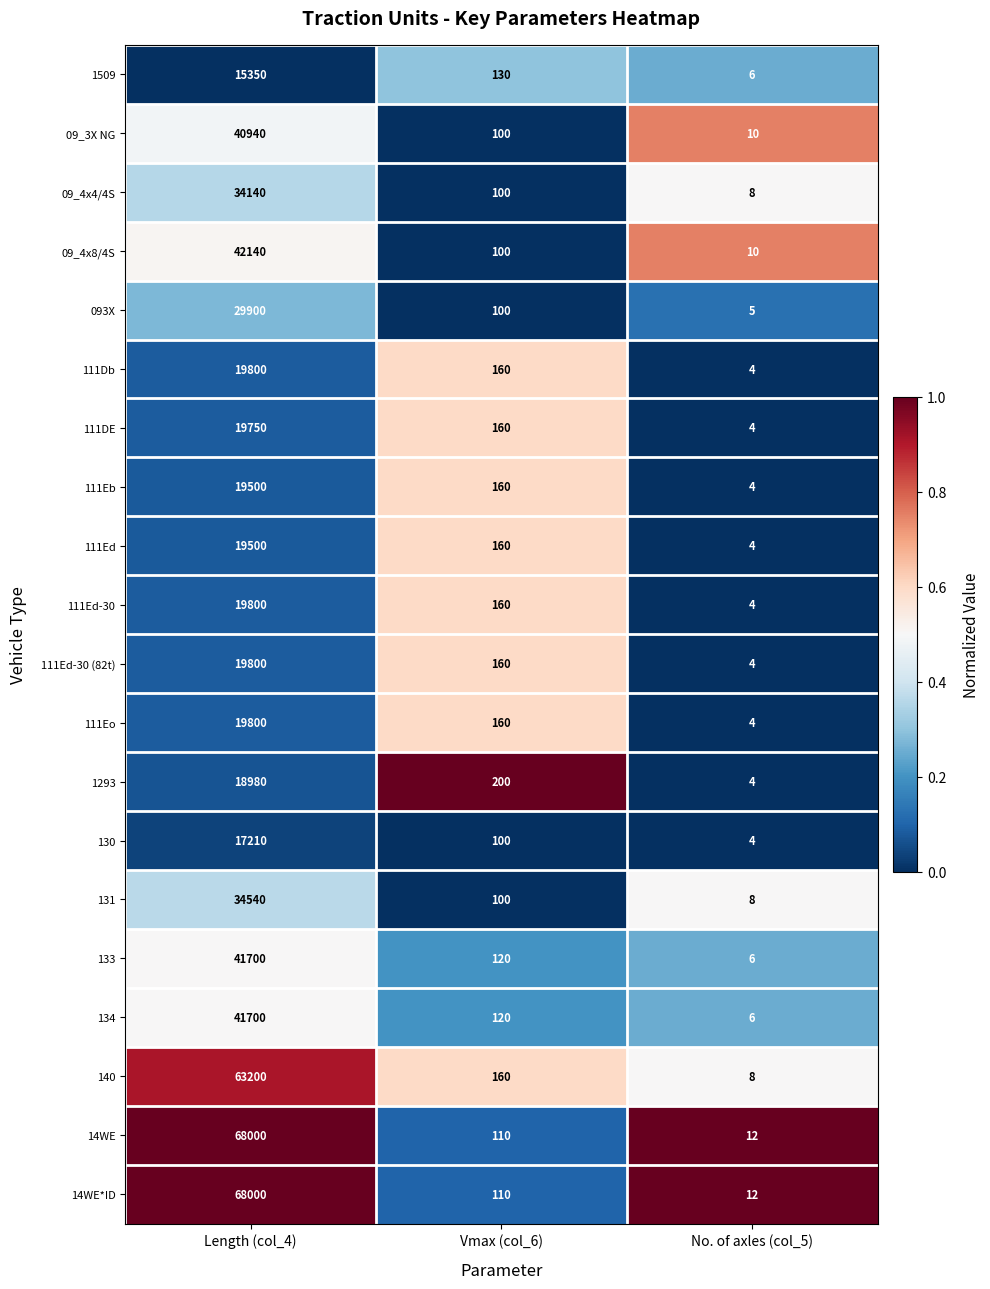

What is the difference between the highest and lowest values at Vmax (col_6)?

100